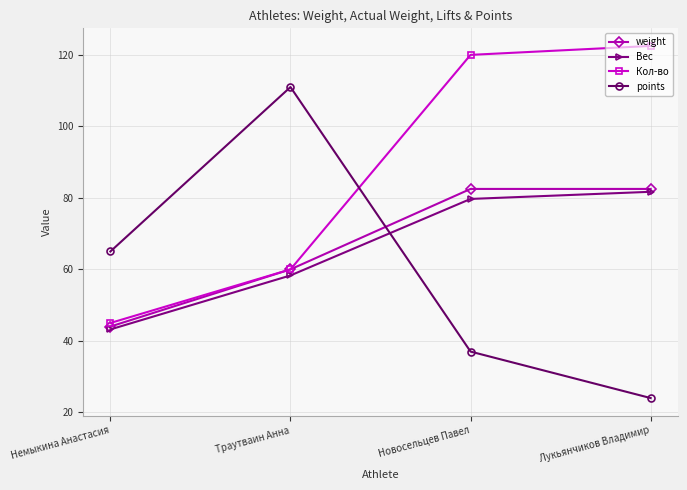

What is the total value across all series at Лукьянчиков Владимир?

310.7